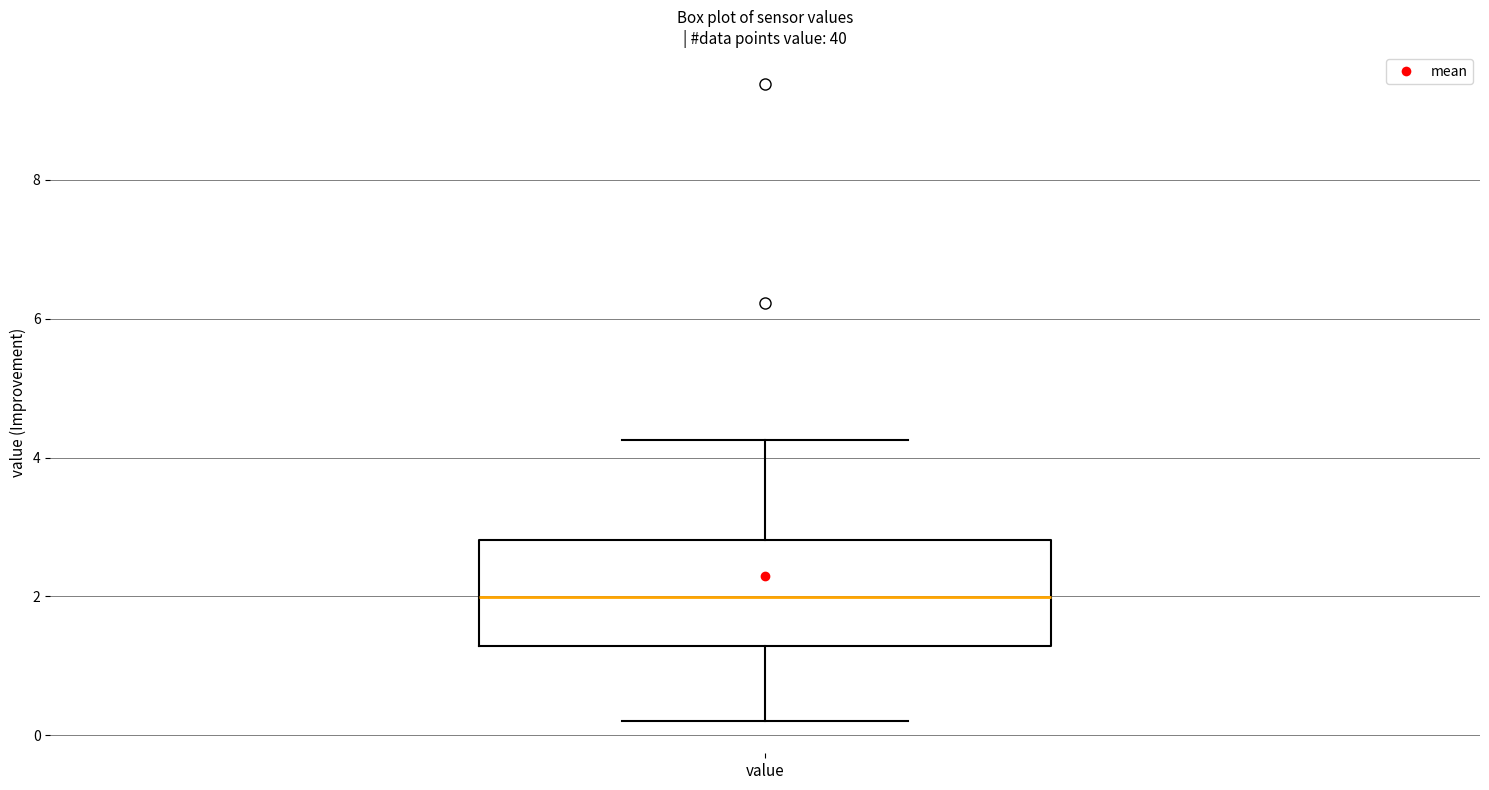

Transcribe this box plot: give where the median line is, the range the box spans, and where the two whiskers end, as read against the y-axis. The values are not printed on the chart, so give them approximately, as read against the axis.

median 2.0, box 1.2 to 2.8, whiskers 0.2 to 4.2